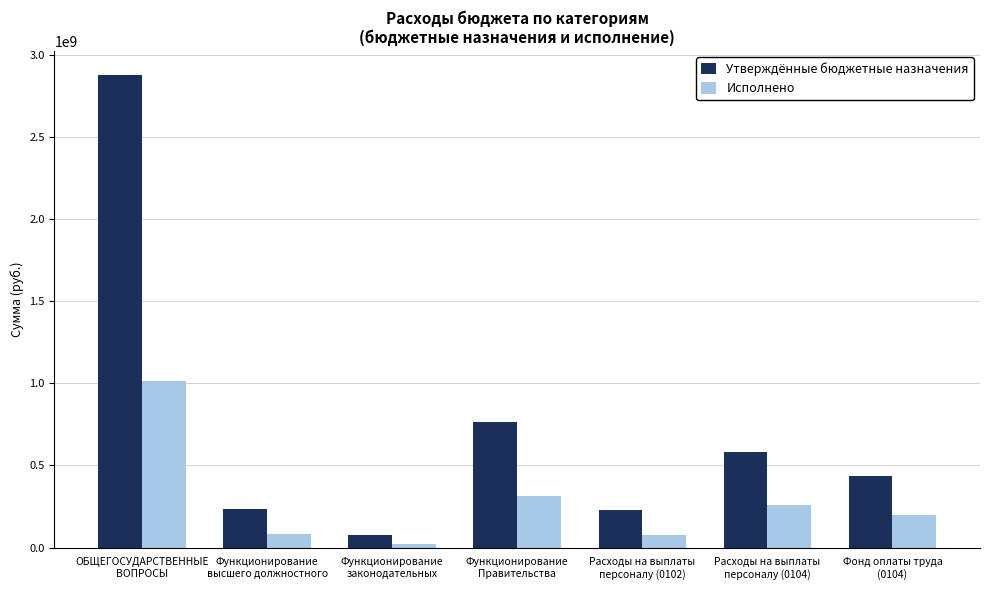

What is the label of the 6th bar from the right?

Функционирование
высшего должностного